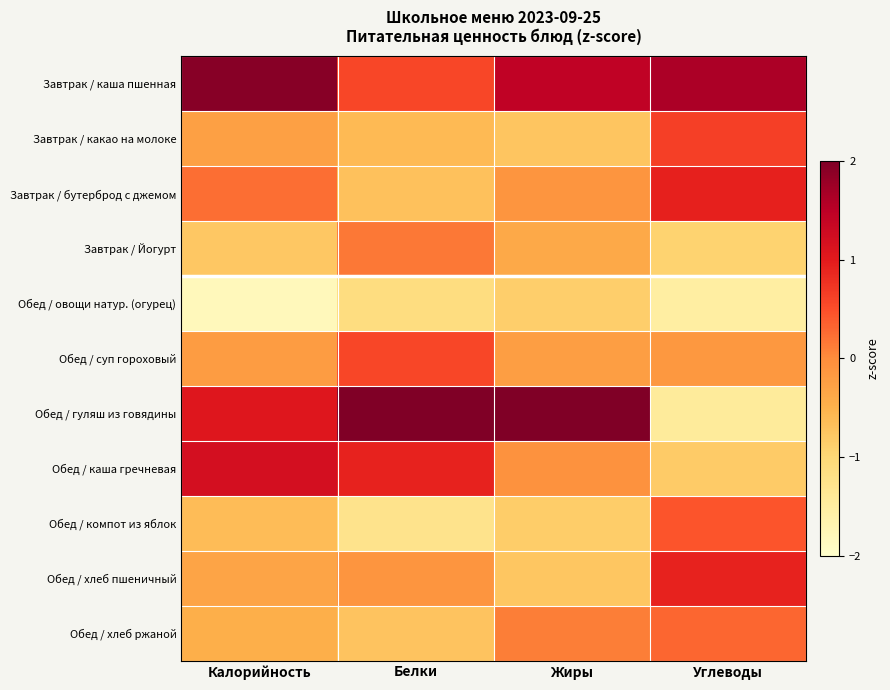

Reading left to right, what are all the values shown in this chart?

Завтрак / каша пшенная: Калорийность=1.9	Белки=0.6	Жиры=1.5	Углеводы=1.6
Завтрак / какао на молоке: Калорийность=-0.3	Белки=-0.6	Жиры=-0.7	Углеводы=0.6
Завтрак / бутерброд с джемом: Калорийность=0.2	Белки=-0.7	Жиры=-0.1	Углеводы=0.9
Завтрак / Йогурт: Калорийность=-0.8	Белки=0.2	Жиры=-0.4	Углеводы=-0.9
Обед / овощи натур. (огурец): Калорийность=-1.8	Белки=-1.1	Жиры=-0.9	Углеводы=-1.5
Обед / суп гороховый: Калорийность=-0.2	Белки=0.6	Жиры=-0.2	Углеводы=-0.1
Обед / гуляш из говядины: Калорийность=1.1	Белки=2.3	Жиры=2.5	Углеводы=-1.4
Обед / каша гречневая: Калорийность=1.2	Белки=0.9	Жиры=-0.1	Углеводы=-0.8
Обед / компот из яблок: Калорийность=-0.6	Белки=-1.3	Жиры=-0.9	Углеводы=0.4
Обед / хлеб пшеничный: Калорийность=-0.3	Белки=-0.1	Жиры=-0.8	Углеводы=0.9
Обед / хлеб ржаной: Калорийность=-0.5	Белки=-0.7	Жиры=0.1	Углеводы=0.3